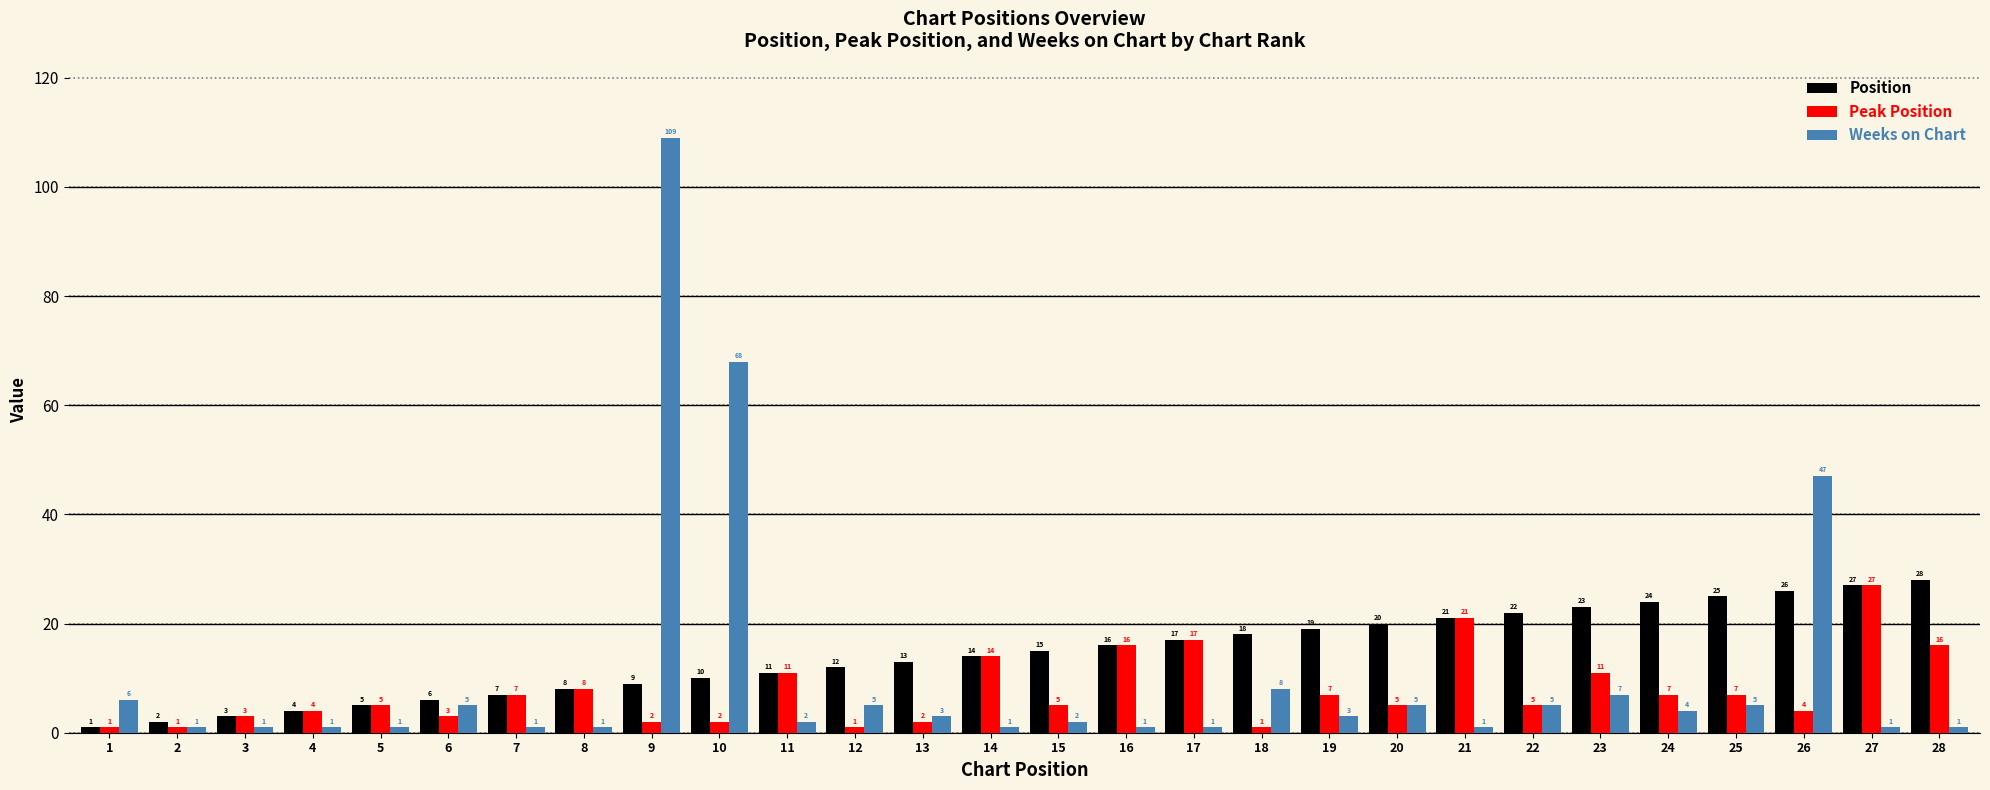

How many series are shown in this chart?

3